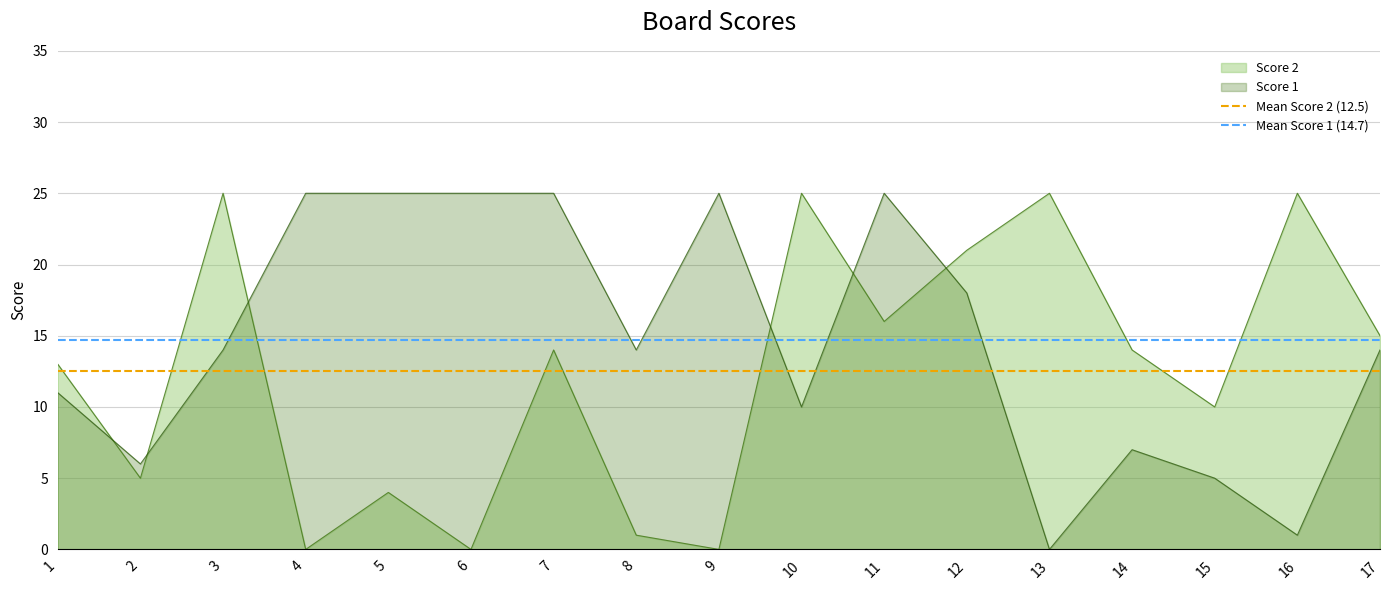

Is it true that Score 2 equals 9 at 10?

False